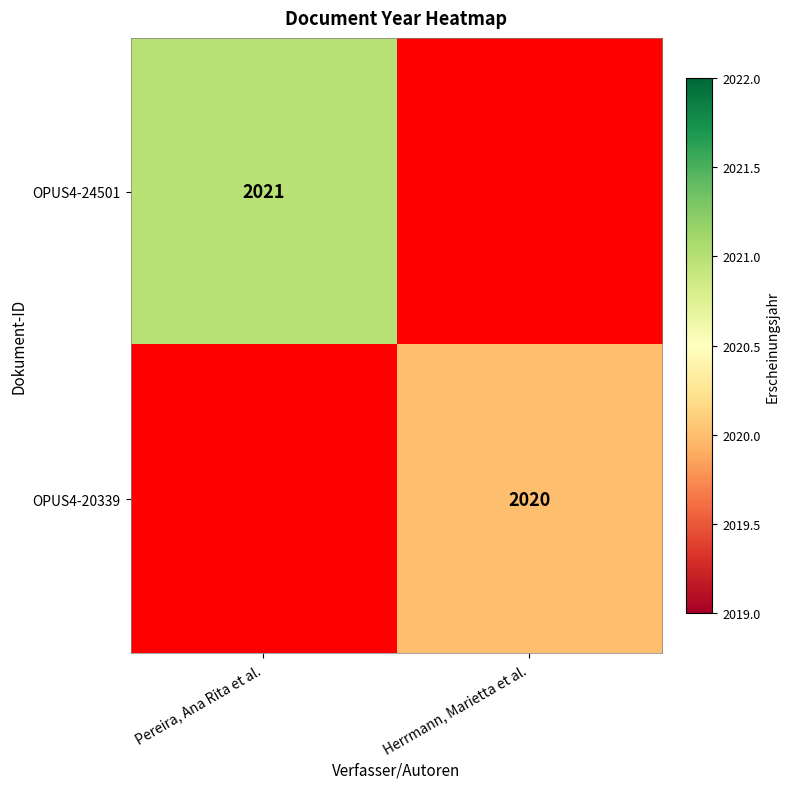

Is the value of OPUS4-20339 at Herrmann, Marietta et al. greater than the value of OPUS4-24501 at Pereira, Ana Rita et al.?

No